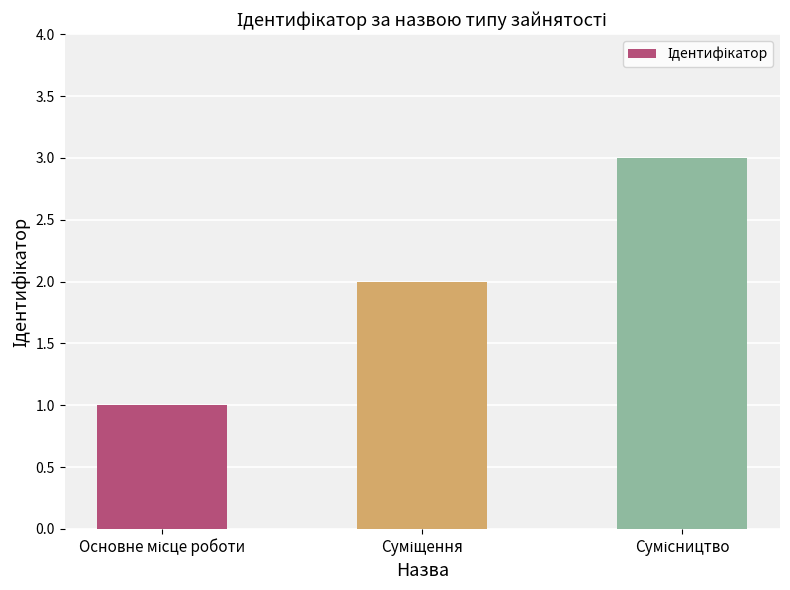

What is the sum of all values?

6